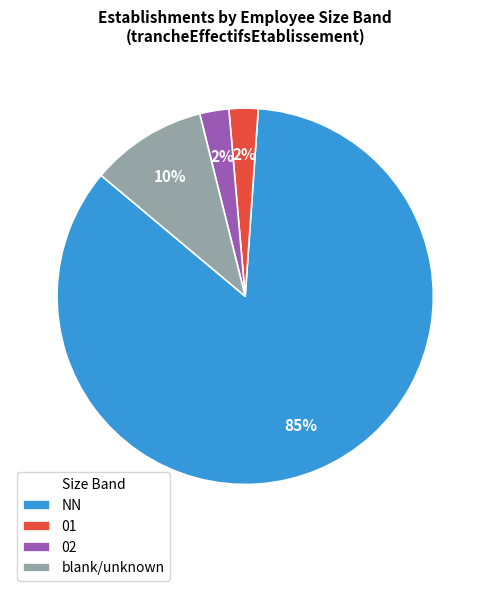

Which slice represents more than half of the pie?

NN